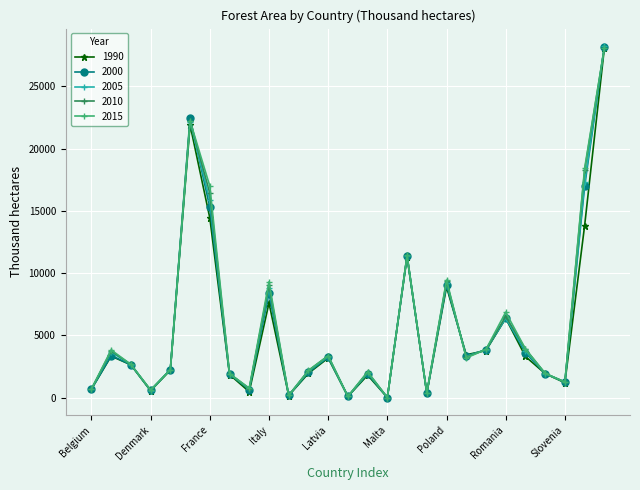

How many distinct data groups are displayed?

5